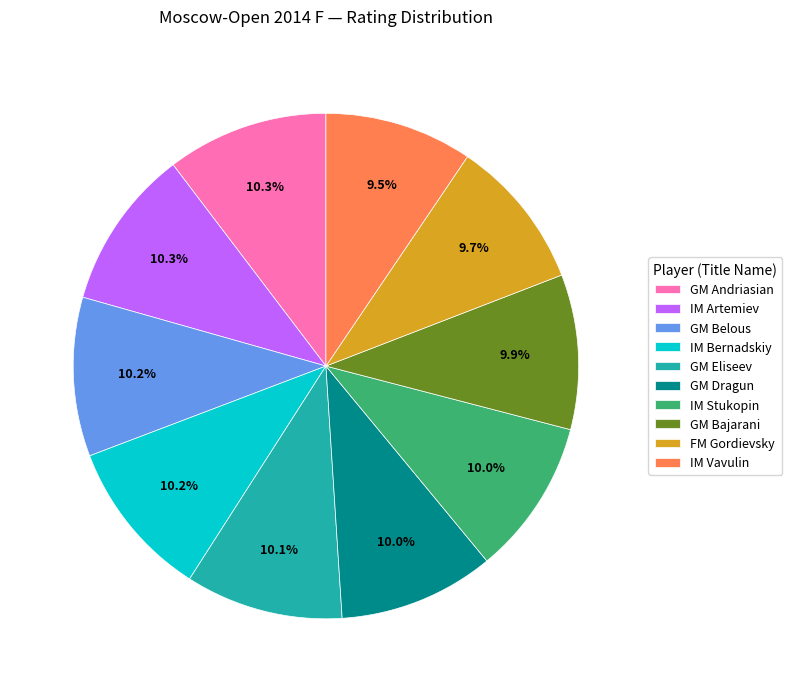

Combined, do IM Artemiev and FM Gordievsky account for over 50%?

No